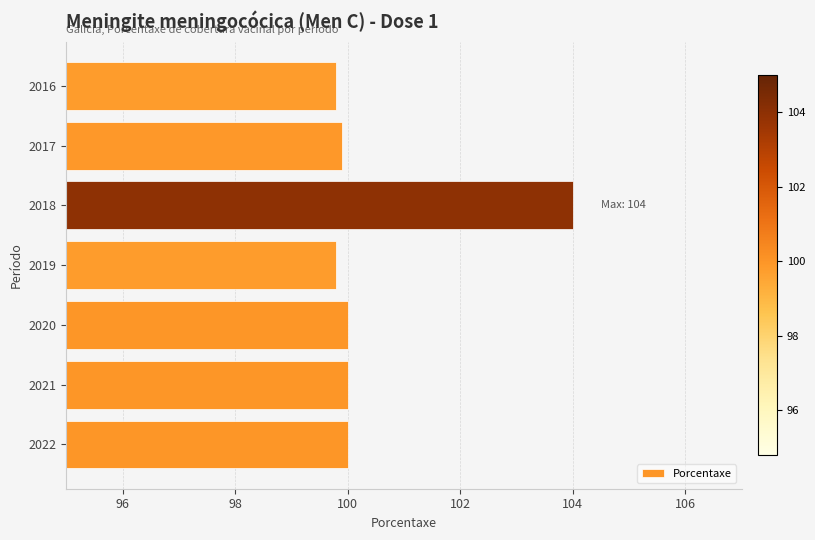

The value at 2017 is 99.9. True or false?

True